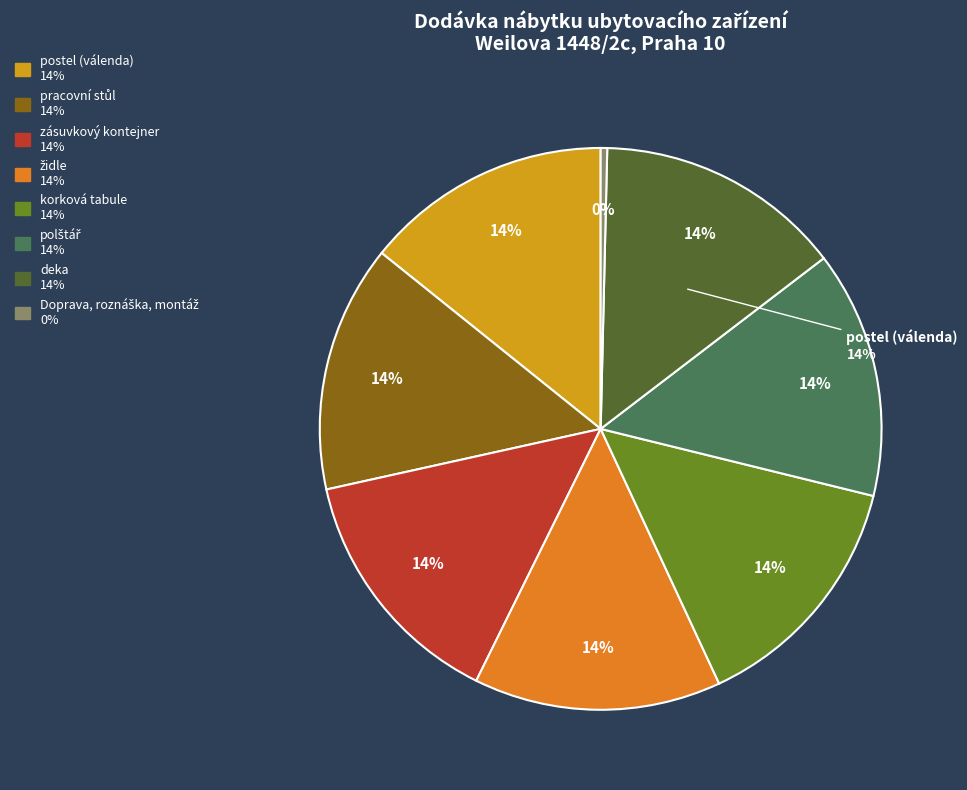

To the nearest percent, what portion does židle represent?

14%